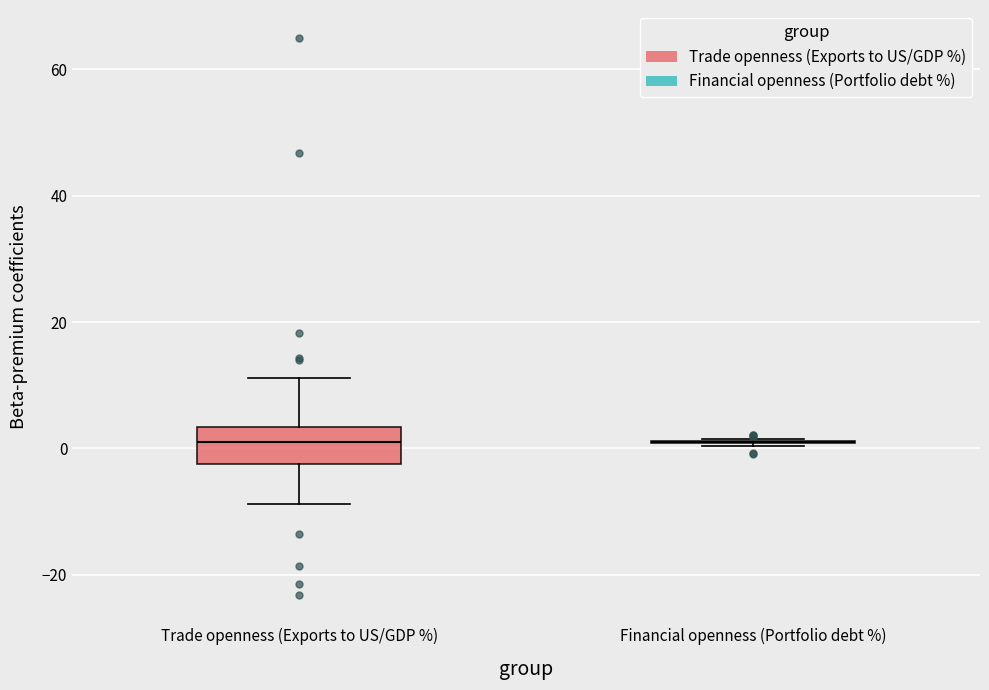

Reading left to right, read every box against the y-axis: the position of its median line, the range the box covers, and the ends of its whiskers. The values are not printed on the chart, so give them approximately, as read against the axis.

Trade openness (Exports to US/GDP %): median 2, box -2 to 4, whiskers -8 to 12
Financial openness (Portfolio debt %): box collapsed to a line at 2, whiskers 0 to 2